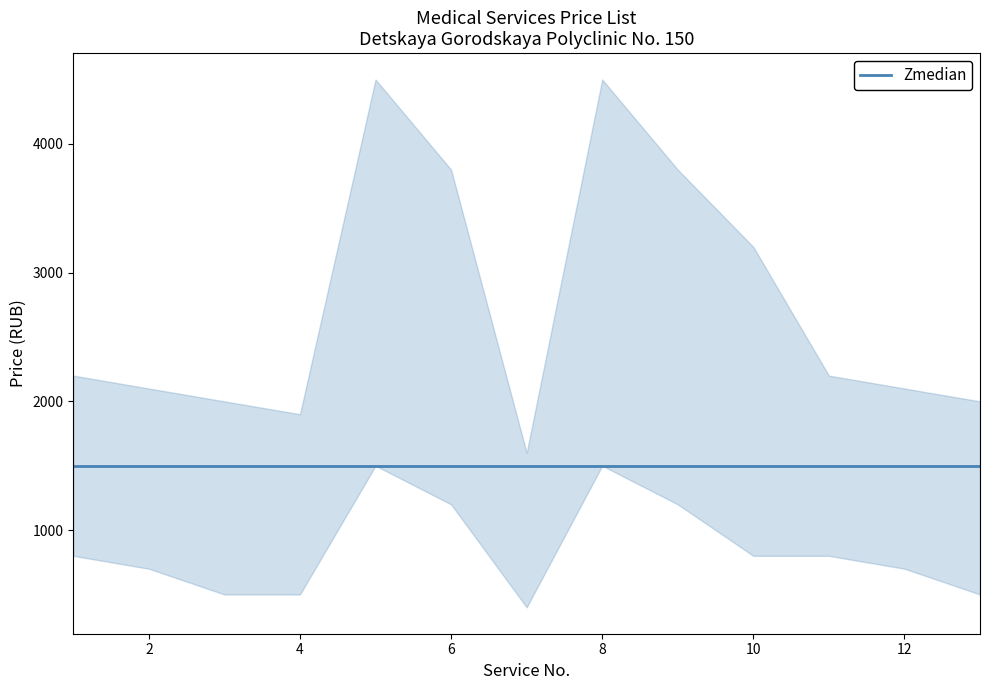

What is the difference between the maximum and minimum values in the upper series?

2900